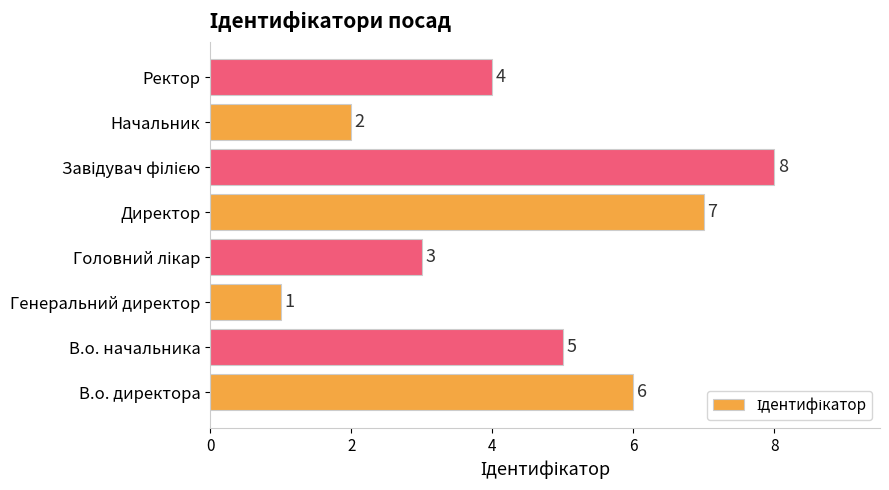

What is the greatest value displayed?

8